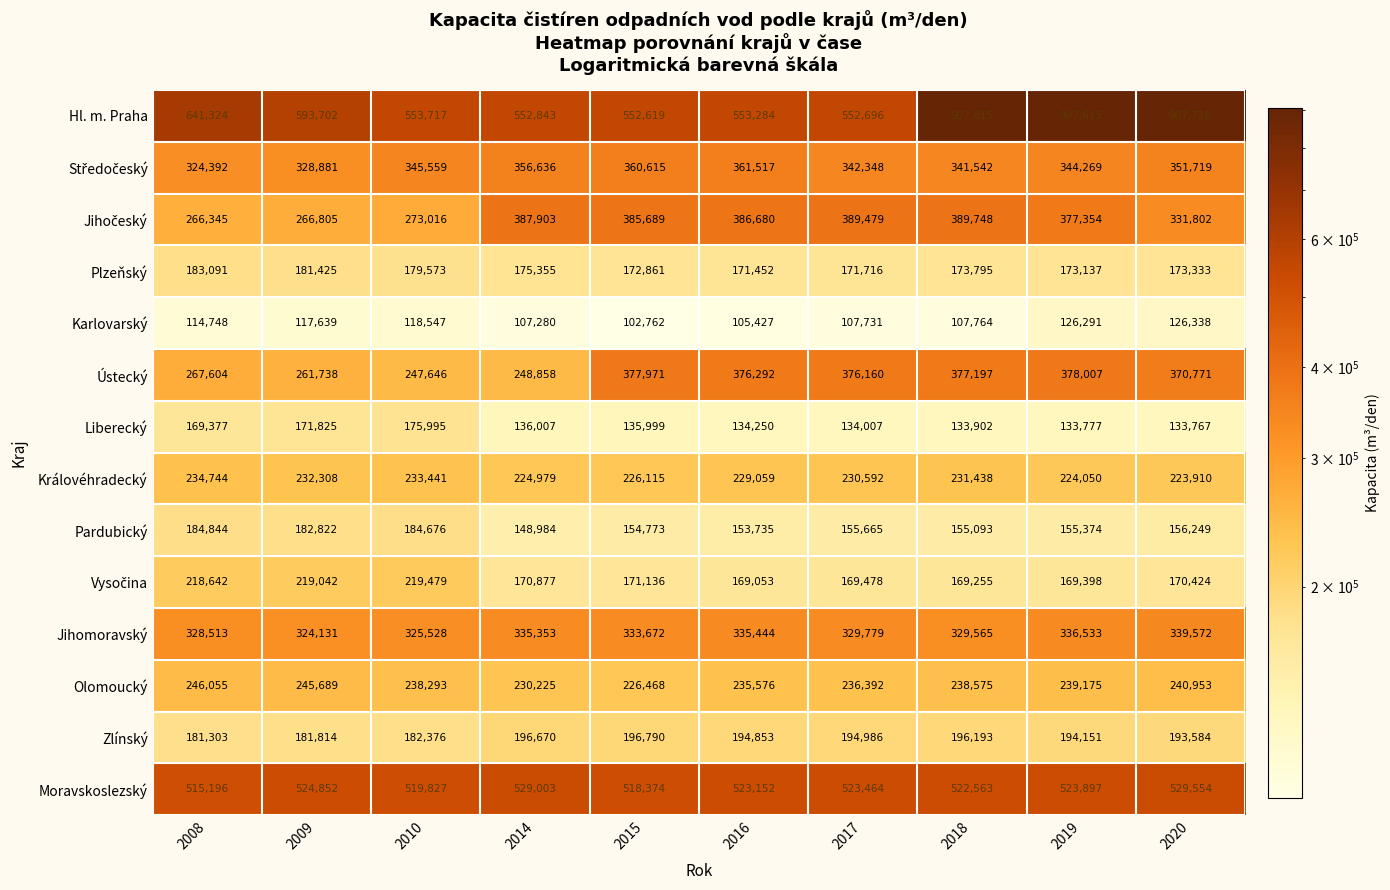

Is it true that Královéhradecký equals 224050 at 2019?

True